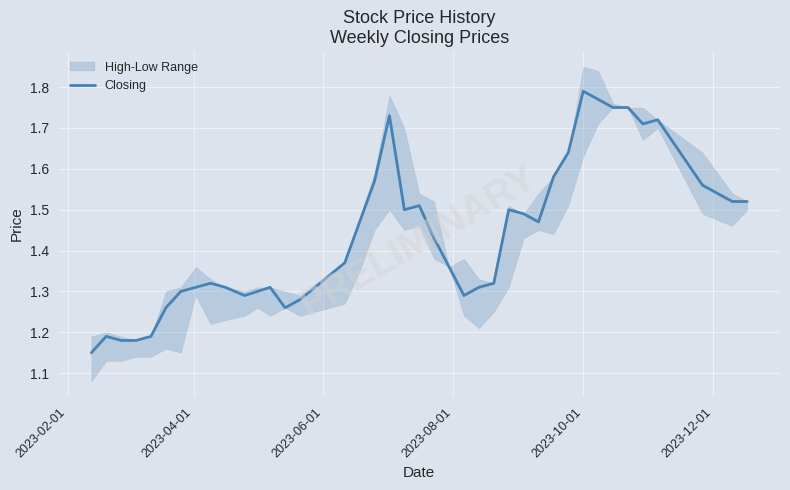

True or false: the data shows 0.6 at 38.

False